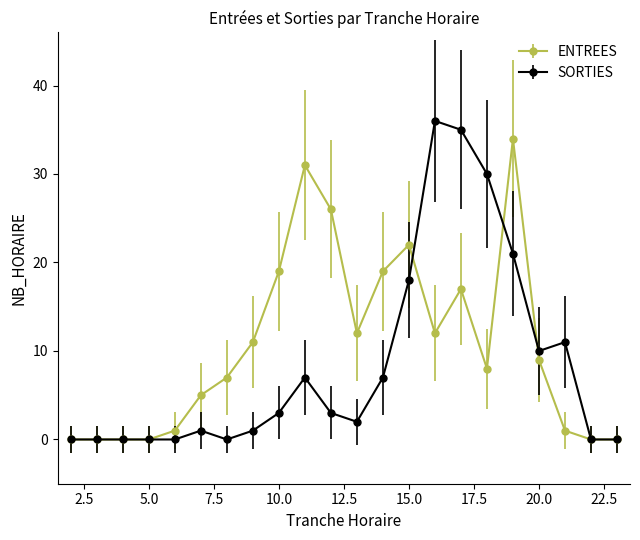

Which series has the largest total across all categories?

ENTREES